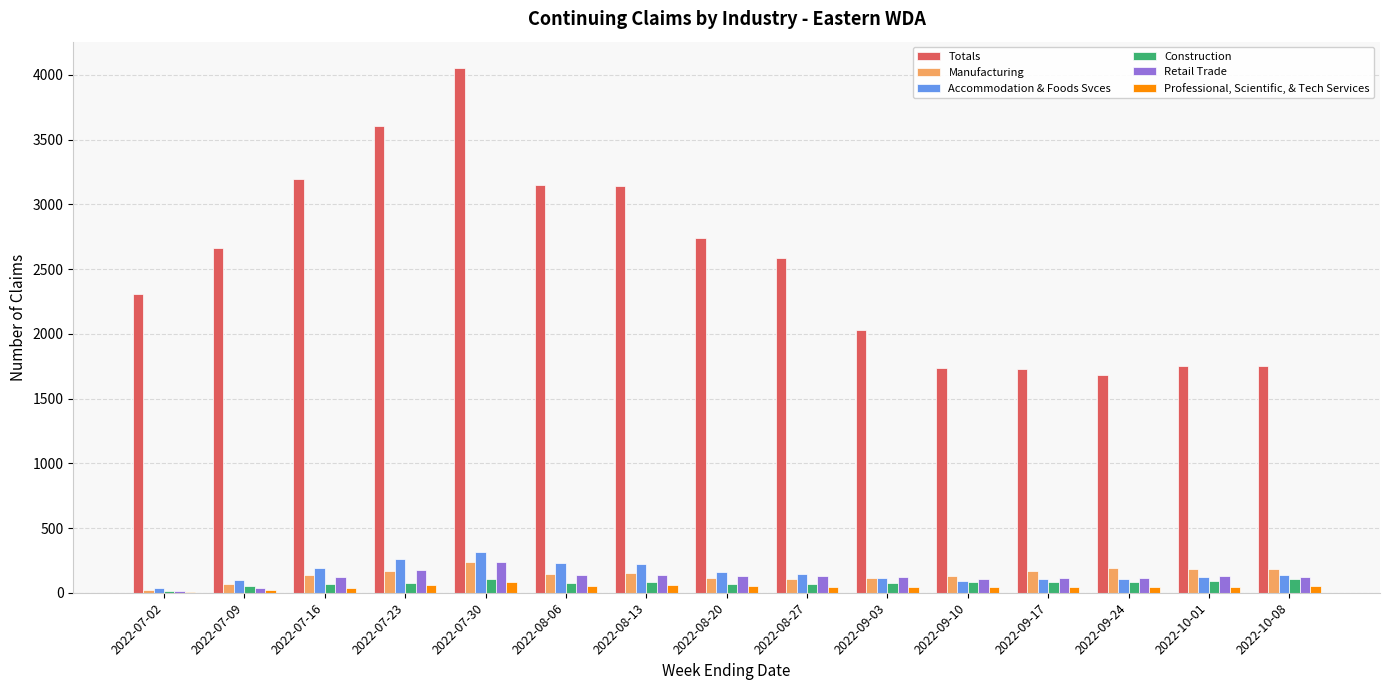

Which series changed the most between 2022-07-02 and 2022-08-20?

Totals